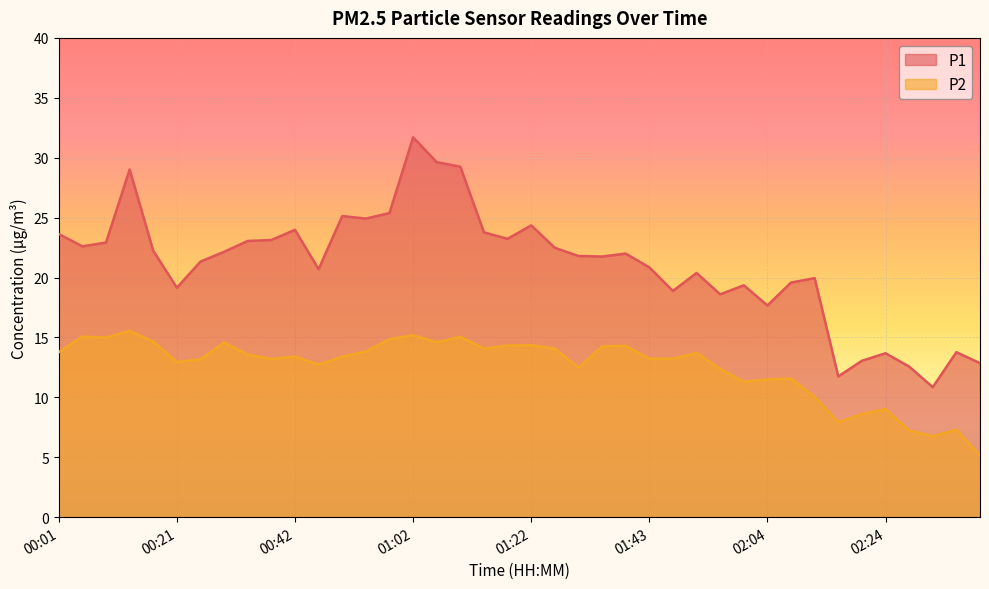

True or false: P2 and P1 cross at least once.

False